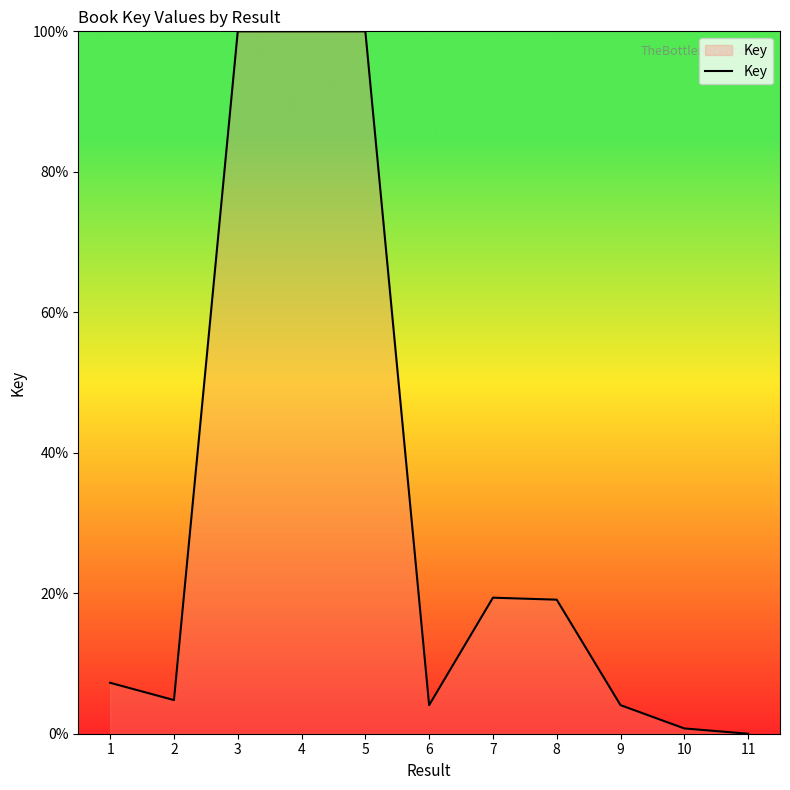

What is the maximum value shown in the chart?

100.0